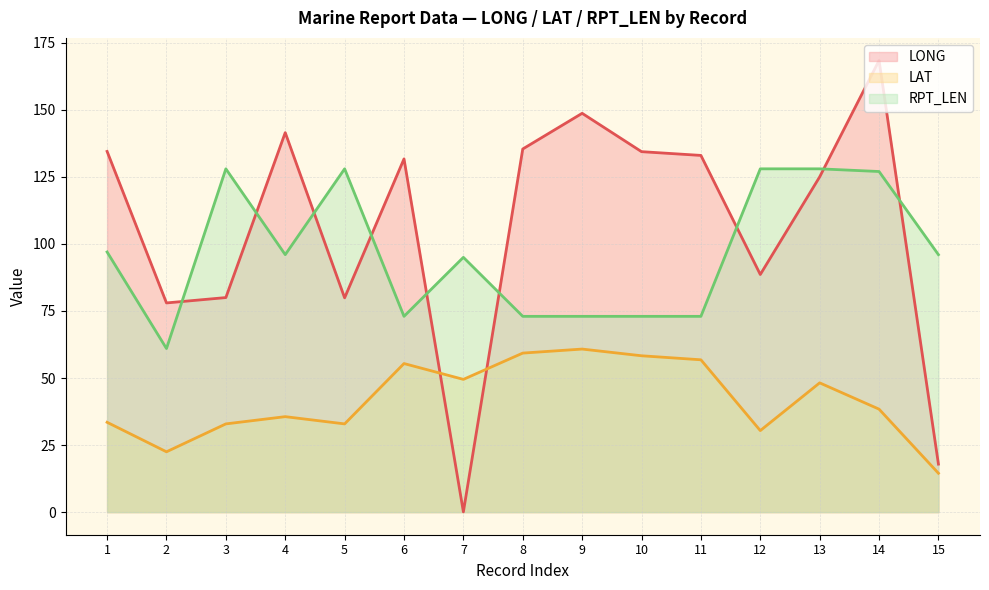

Reading left to right, what are all the values shown in this chart?

LONG: 1=134.5	2=78.0	3=80.0	4=141.5	5=79.9	6=131.7	7=0.1	8=135.4	9=148.7	10=134.4	11=133.0	12=88.6	13=125.0	14=168.4	15=17.9
LAT: 1=33.5	2=22.5	3=32.9	4=35.6	5=32.9	6=55.4	7=49.5	8=59.3	9=60.8	10=58.3	11=56.8	12=30.4	13=48.2	14=38.4	15=14.5
RPT_LEN: 1=97.0	2=61.0	3=128.0	4=96.0	5=128.0	6=73.0	7=95.0	8=73.0	9=73.0	10=73.0	11=73.0	12=128.0	13=128.0	14=127.0	15=96.0